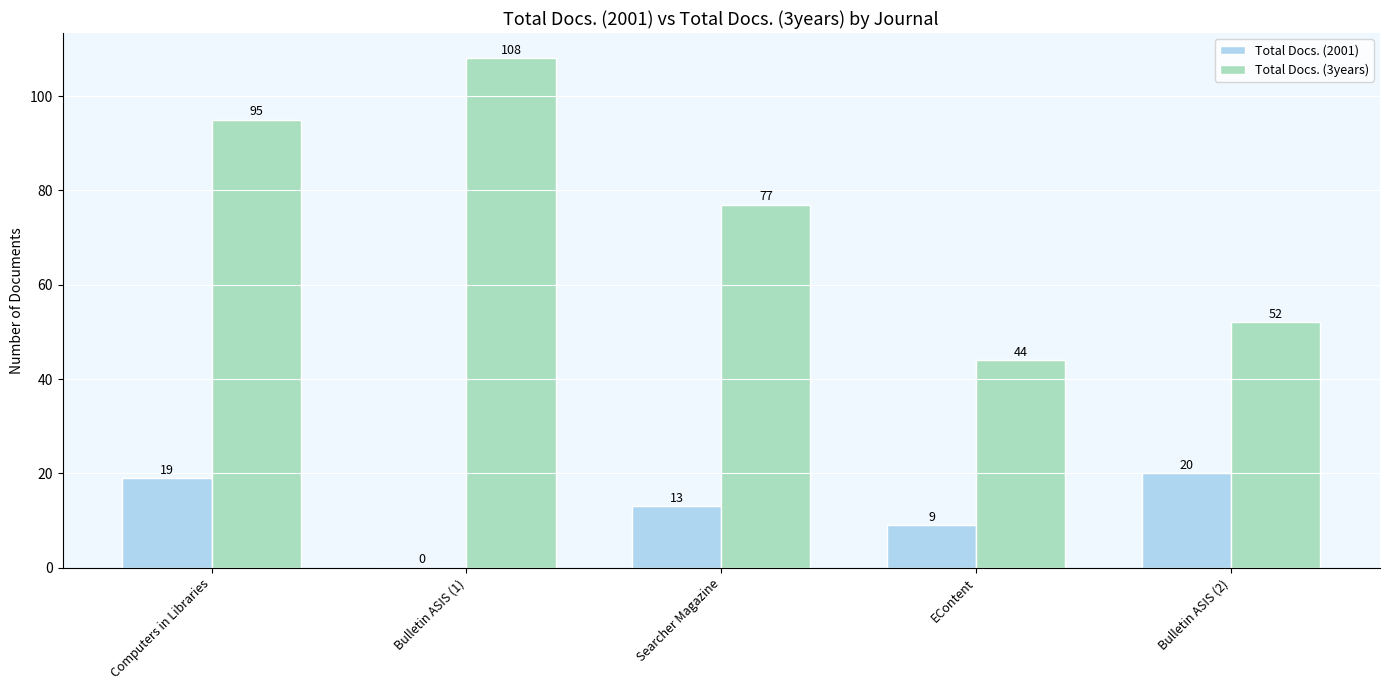

Reading left to right, extract all data points from this chart.

Total Docs. (2001): Computers in Libraries=19	Bulletin ASIS (1)=0	Searcher Magazine=13	EContent=9	Bulletin ASIS (2)=20
Total Docs. (3years): Computers in Libraries=95	Bulletin ASIS (1)=108	Searcher Magazine=77	EContent=44	Bulletin ASIS (2)=52